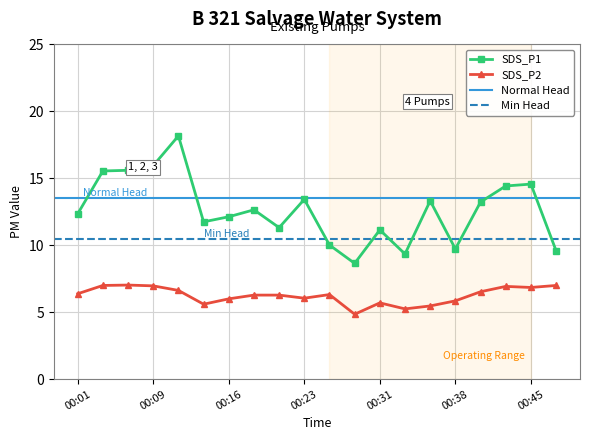

Count the number of categories in the chart.

20